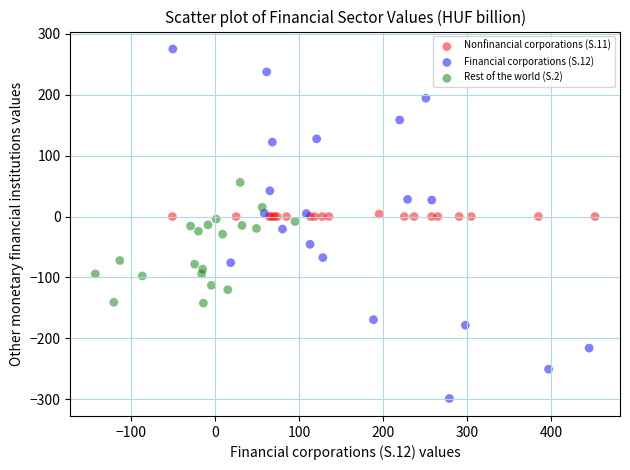

Which series contains the highest Y value?

Financial corporations (S.12)